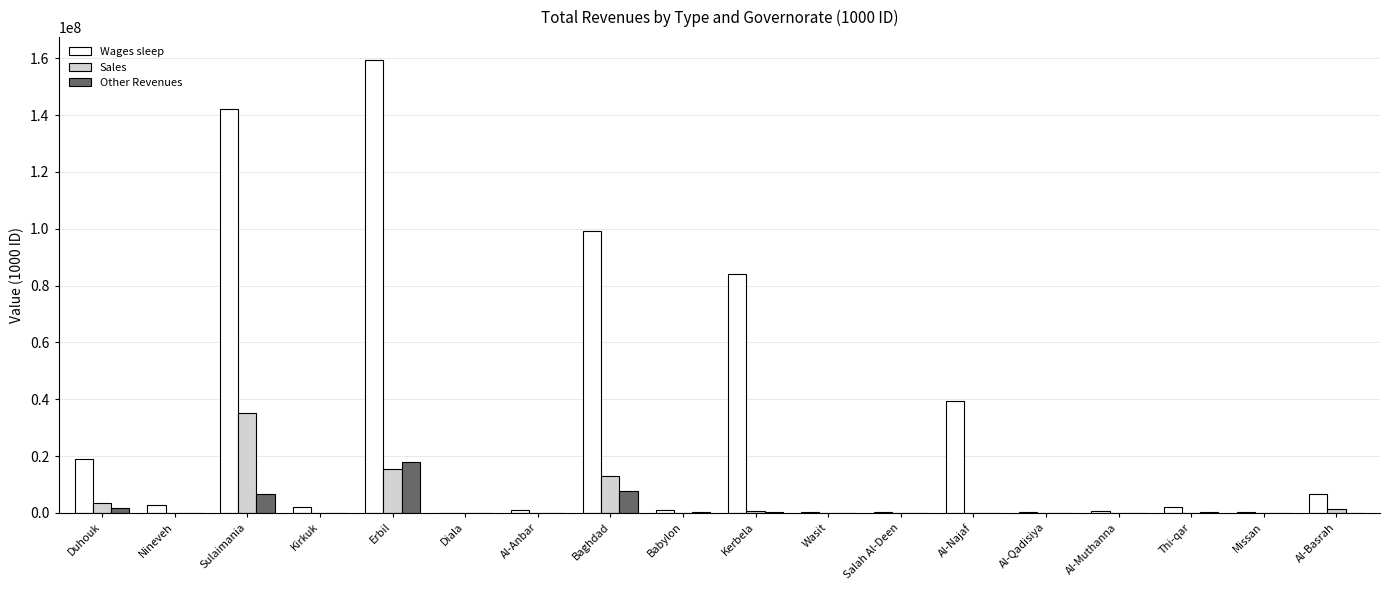

Which series has the largest total across all categories?

Wages sleep